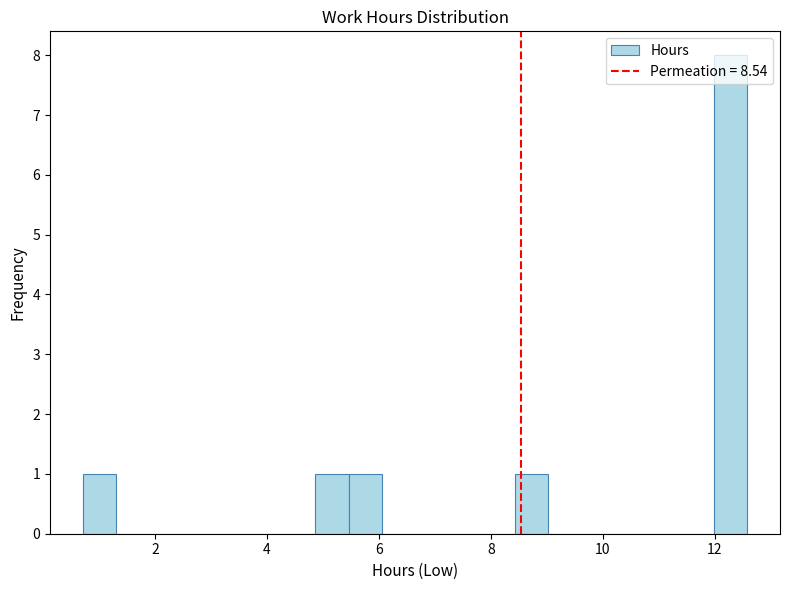

Around what value on the x-axis is the tallest bar? Give the approximate position of its centre, as read against the axis.

12.2